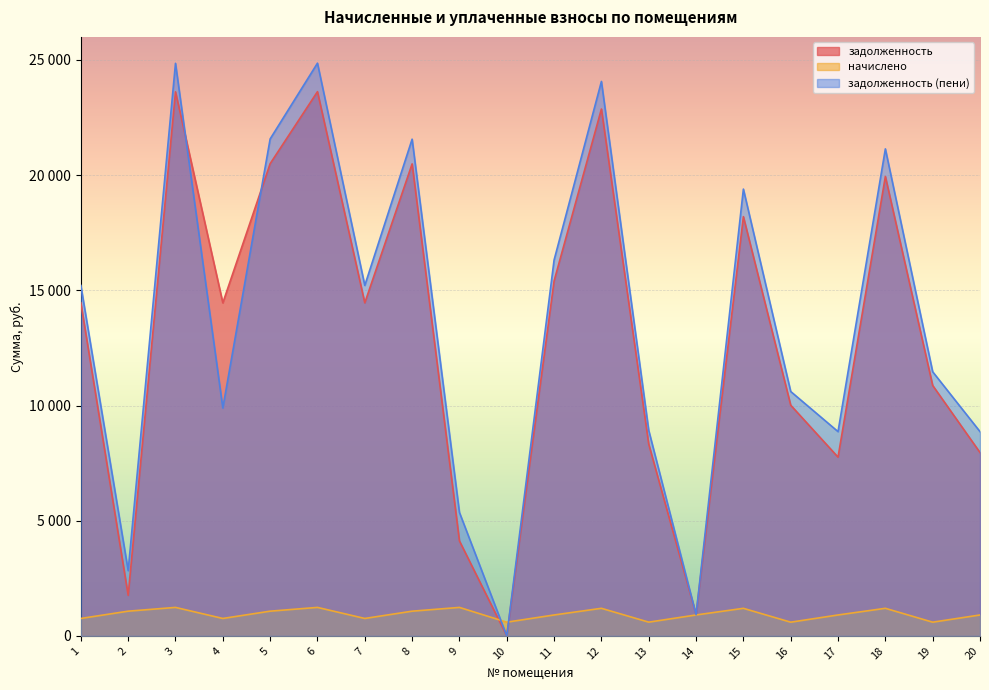

Which series ends up on top after the final intersection of задолженность (пени) and задолженность?

задолженность (пени)